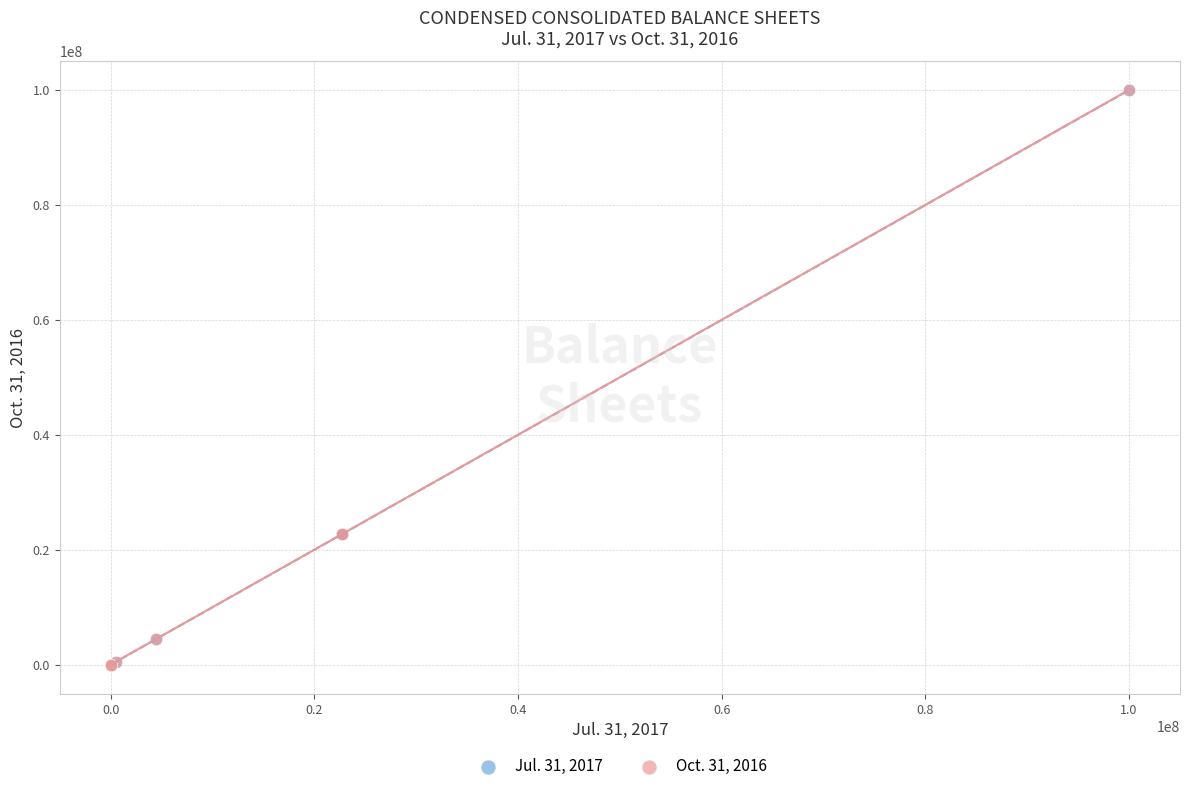

What are all the series names shown in the legend?

Jul. 31, 2017, Oct. 31, 2016